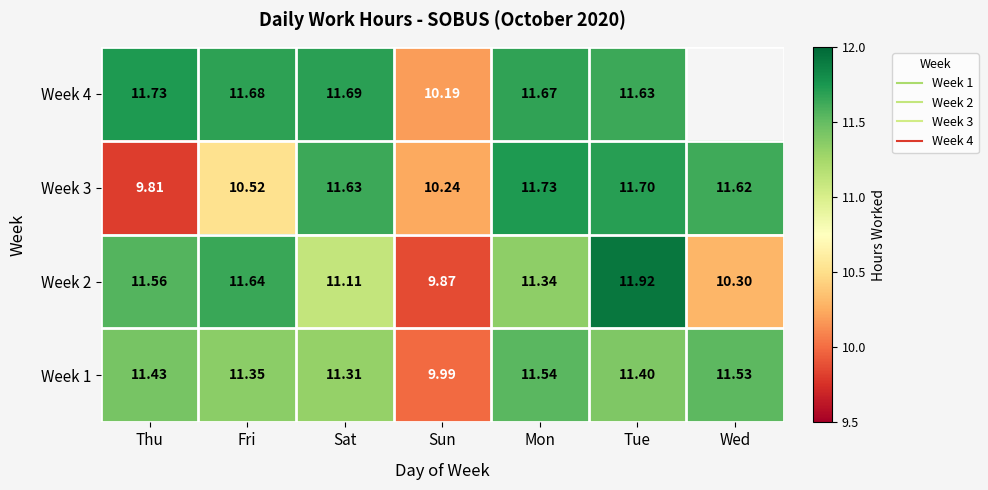

The Week 2 series shows 11.9 at Tue. True or false?

True